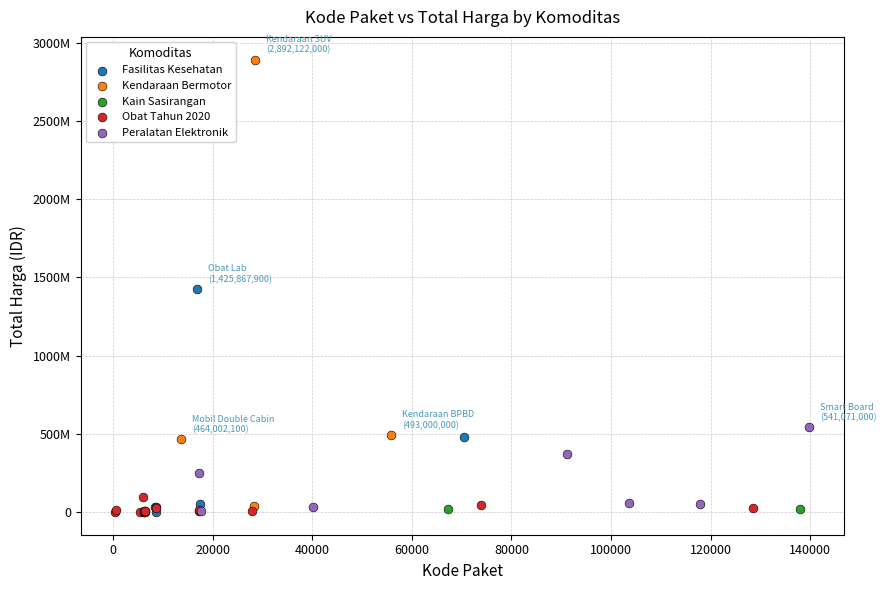

What are all the series names shown in the legend?

Fasilitas Kesehatan, Kendaraan Bermotor, Kain Sasirangan, Obat Tahun 2020, Peralatan Elektronik